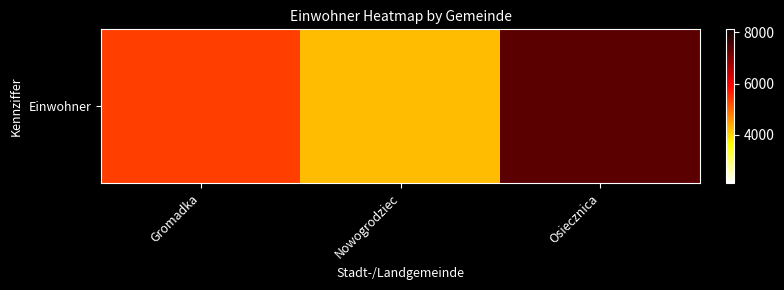

Which label corresponds to the largest value in the chart?

Osiecznica